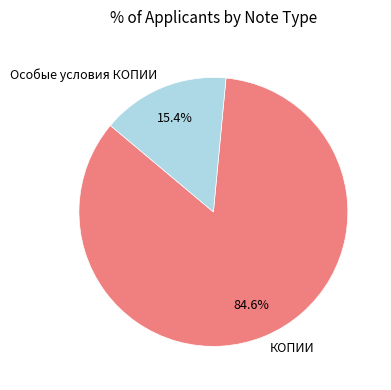

The КОПИИ slice represents 70% of the pie. True or false?

False